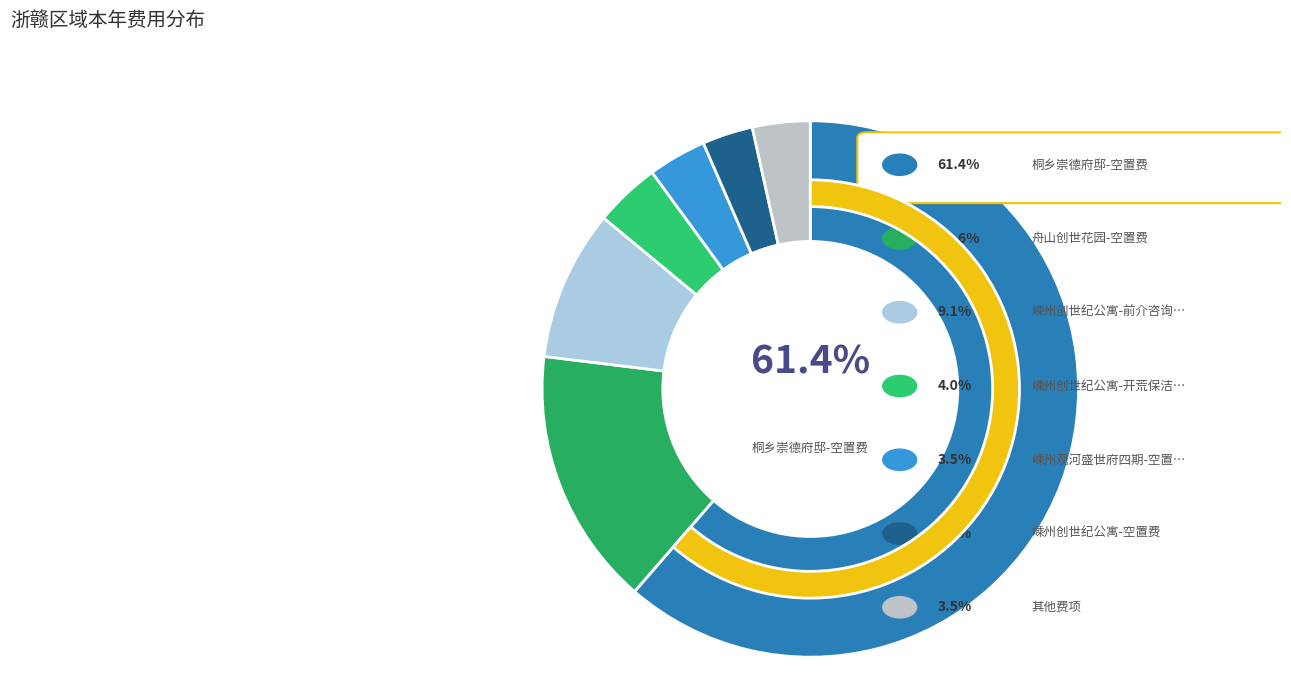

Is there a majority slice in this chart?

Yes